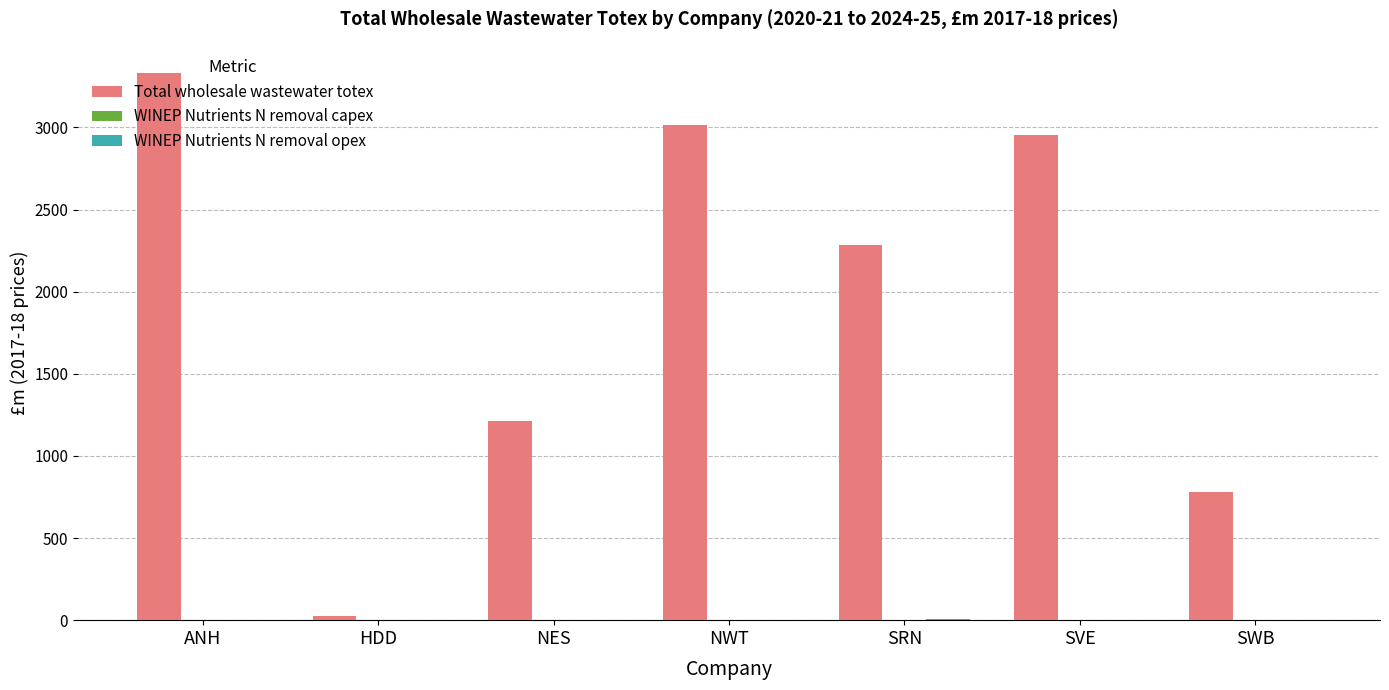

At which label does Total wholesale wastewater totex reach its peak?

ANH